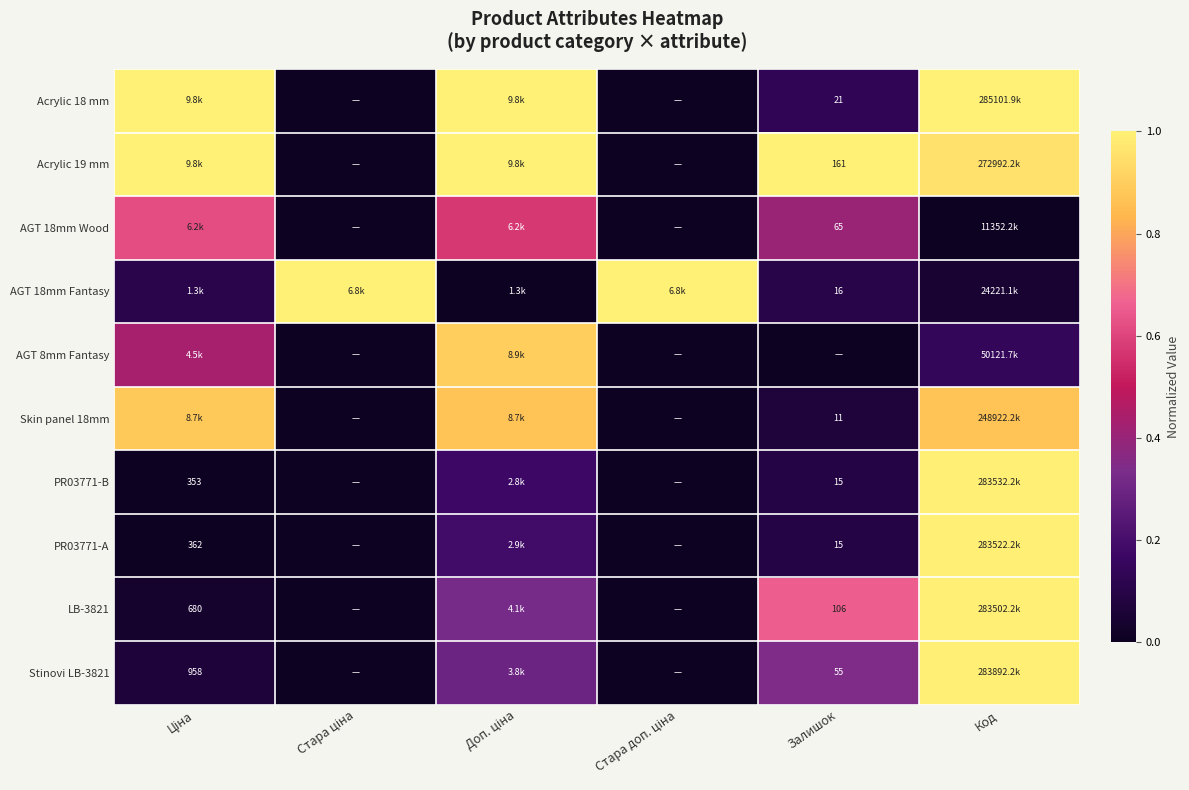

What is the total value across all series at Стара доп. ціна?

1.0